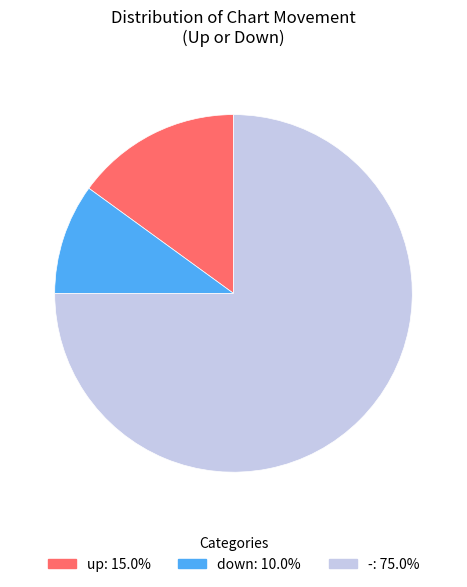

Is it true that down is 10% of the pie?

True